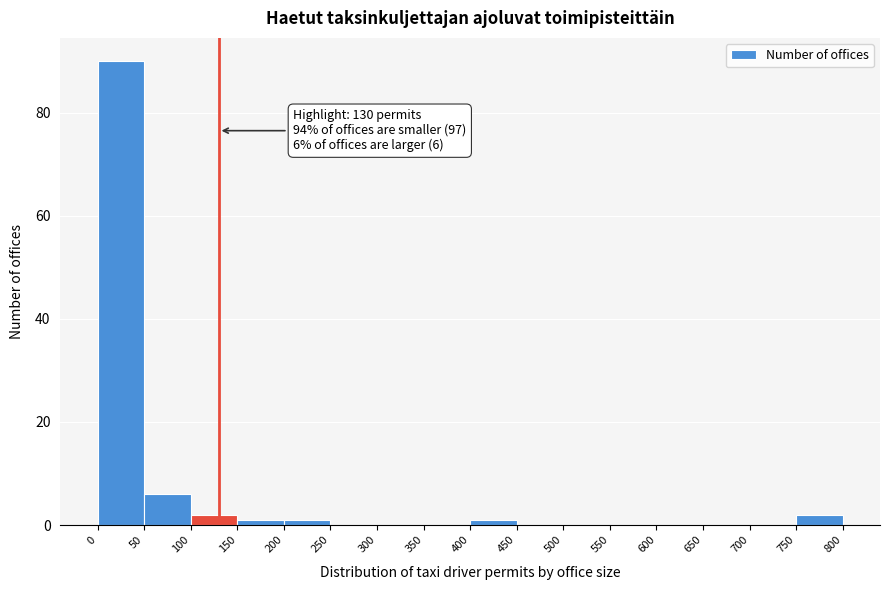

Which range on the x-axis has the tallest bar?

0 to 50